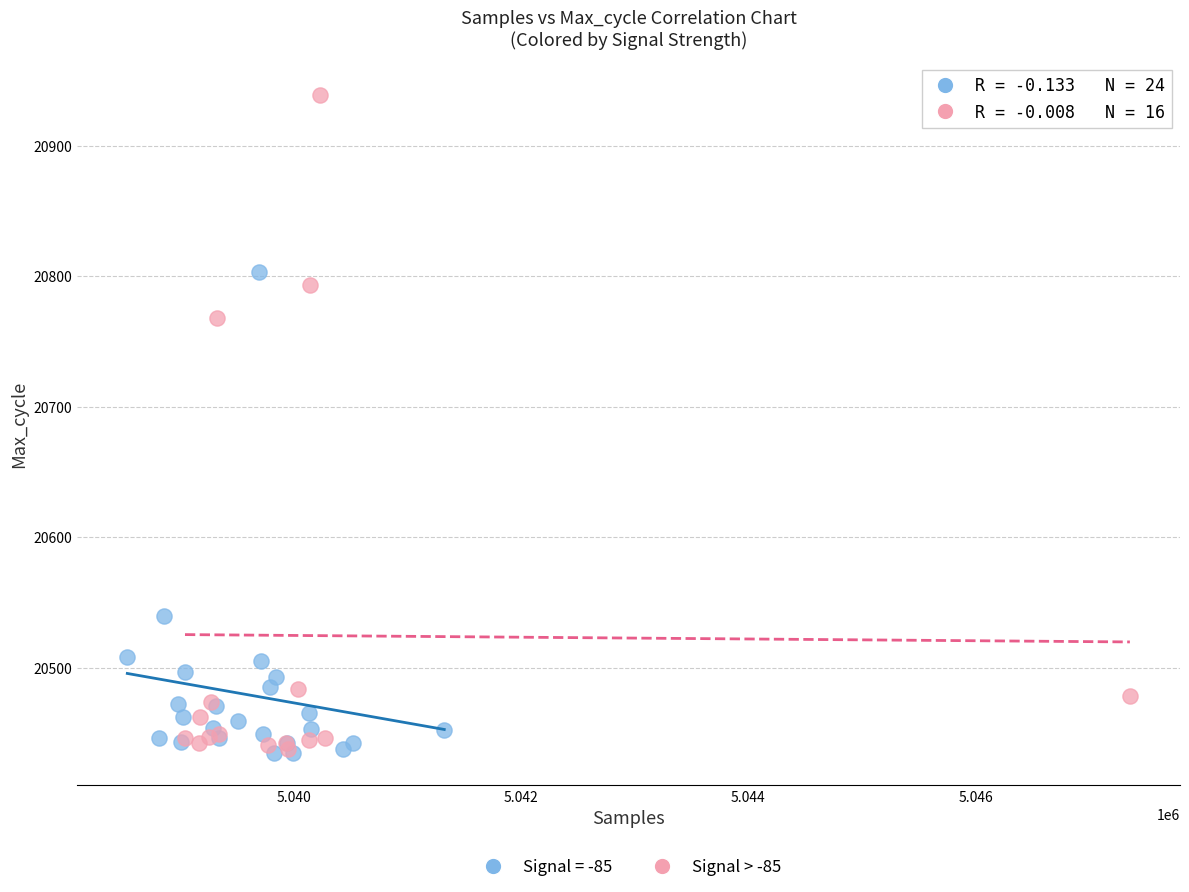

Which series contains the highest Y value?

Signal > -85